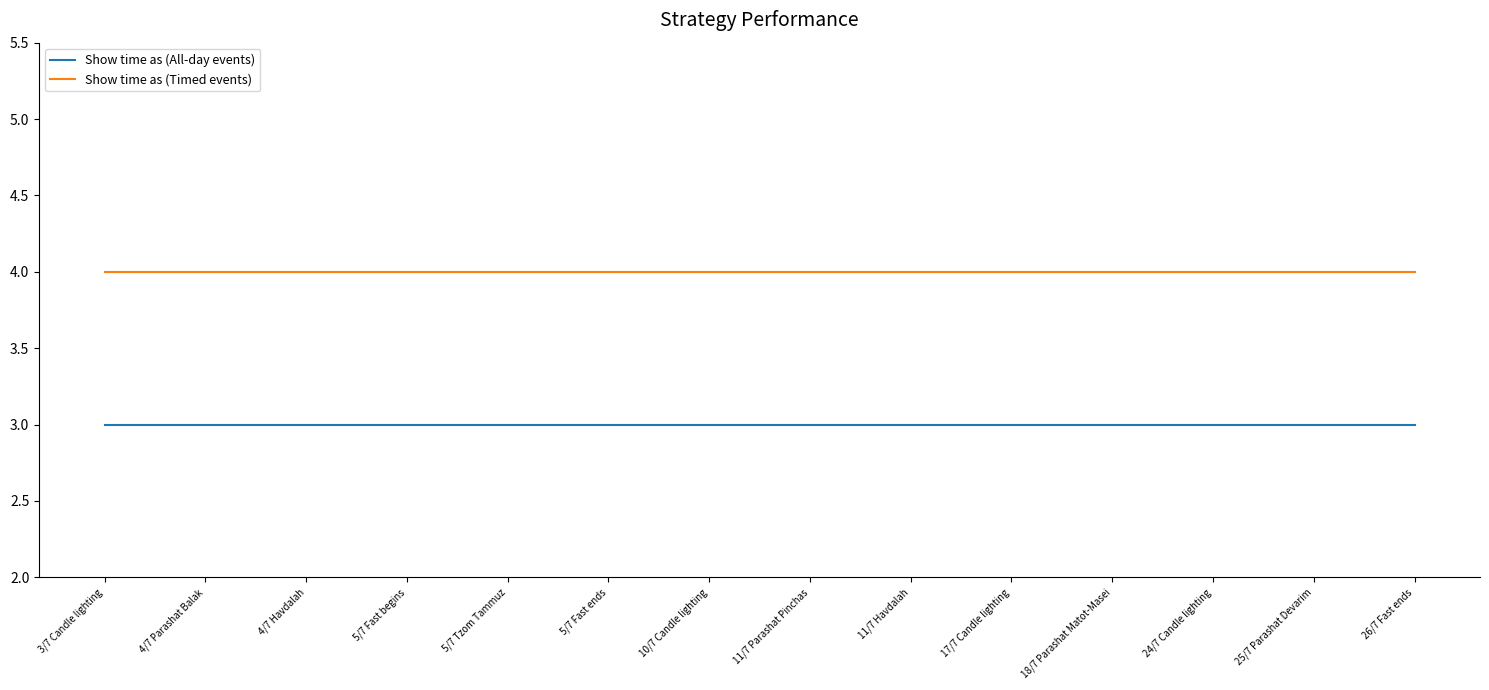

True or false: Show time as (All-day events) and Show time as (Timed events) cross at least once.

False